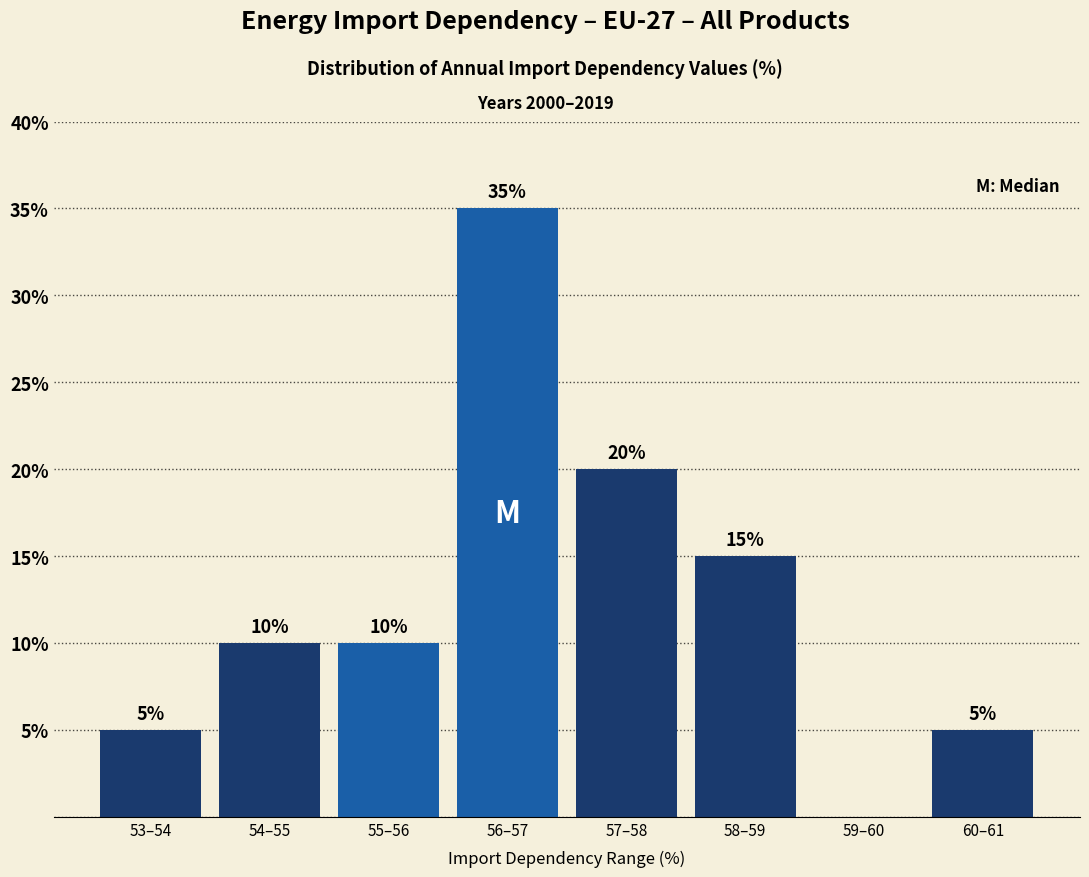

Reading right to left, list all the values displayed in this chart.

60–61=5	59–60=0	58–59=15	57–58=20	56–57=35	55–56=10	54–55=10	53–54=5